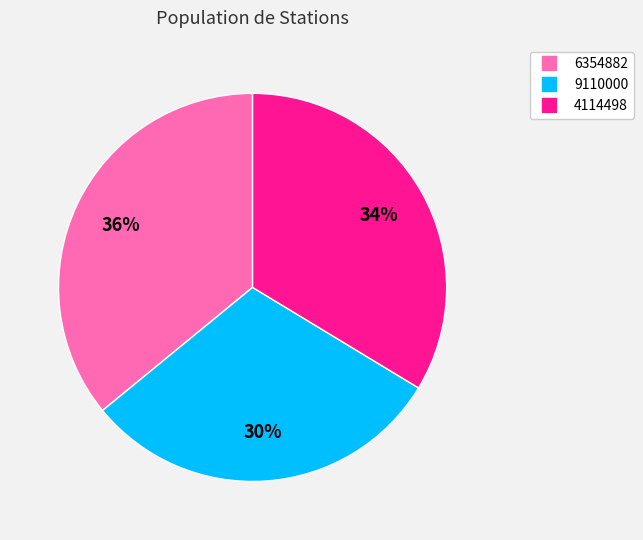

Between 9110000 and 6354882, which is larger?

6354882